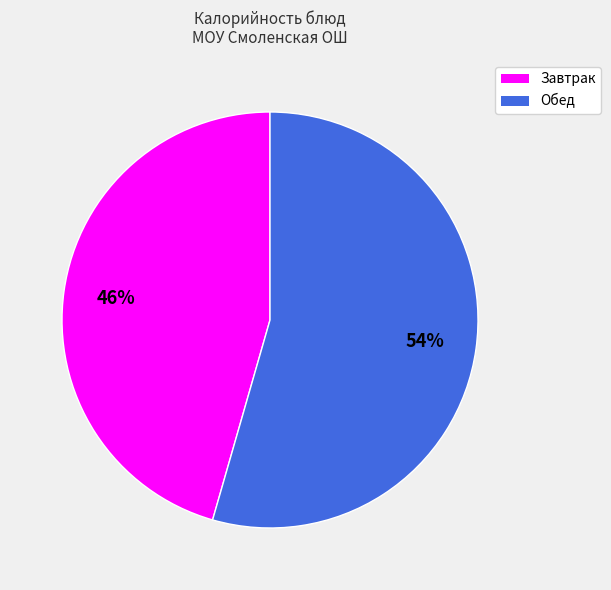

Is there any slice that represents more than half of the pie?

Yes